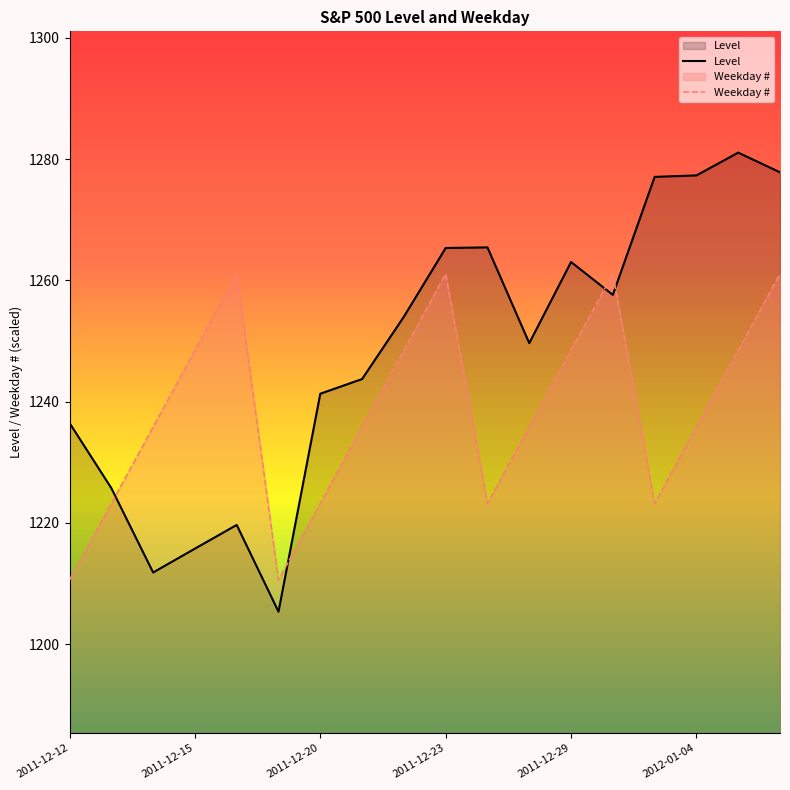

True or false: Level and Weekday # intersect in this chart.

True